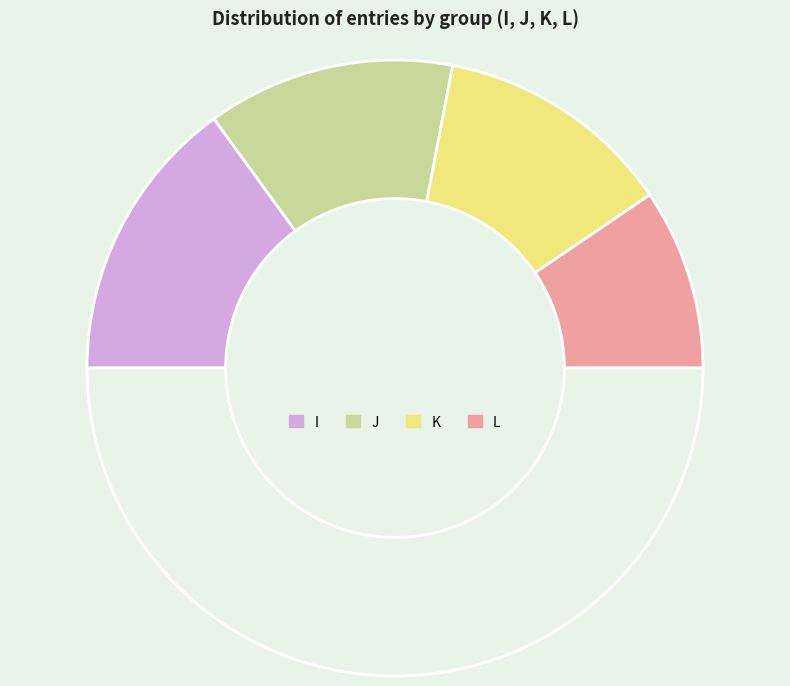

To the nearest percent, what is the difference between the largest and smallest slice percentages?

11%